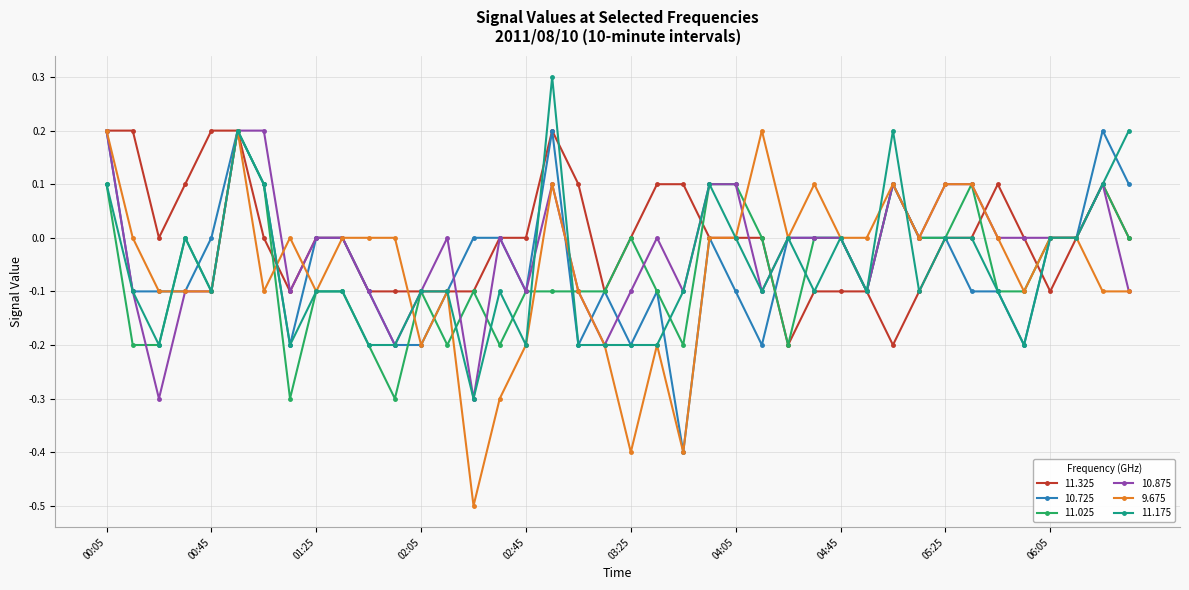

Which series has the widest spread of values?

9.675